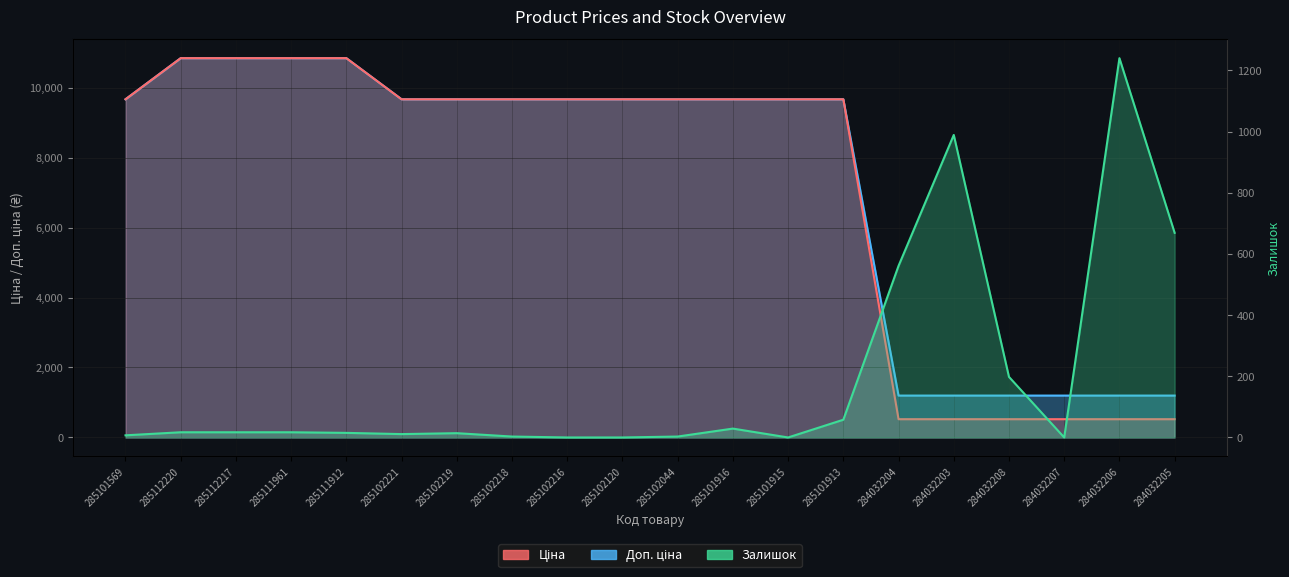

Where is Доп. ціна nearest to the value 6018?

285101569